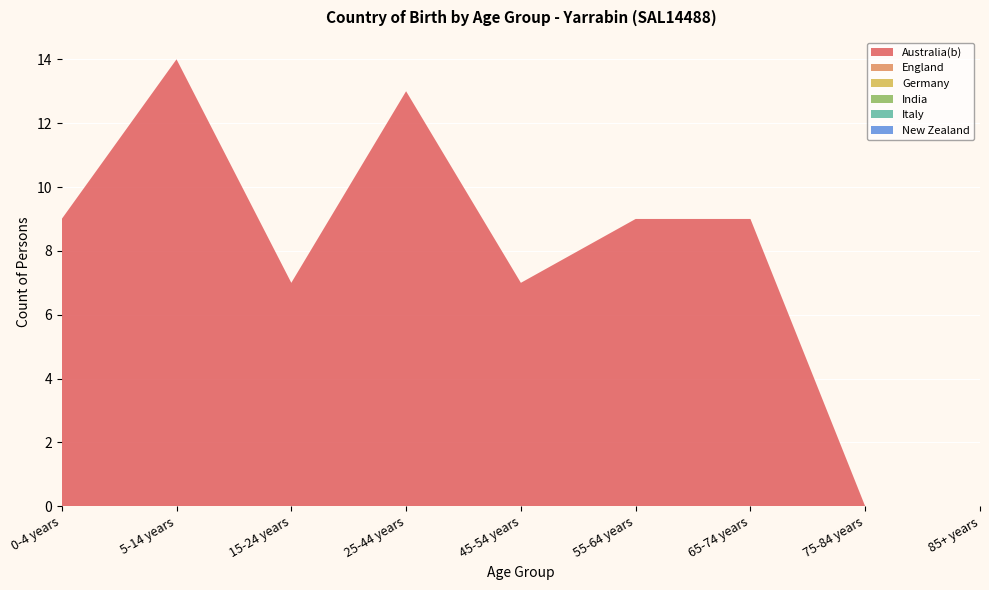

Reading left to right, extract all data points from this chart.

Australia(b): 9	14	7	13	7	9	9	0	0
England: 0	0	0	0	0	0	0	0	0
Germany: 0	0	0	0	0	0	0	0	0
India: 0	0	0	0	0	0	0	0	0
Italy: 0	0	0	0	0	0	0	0	0
New Zealand: 0	0	0	0	0	0	0	0	0